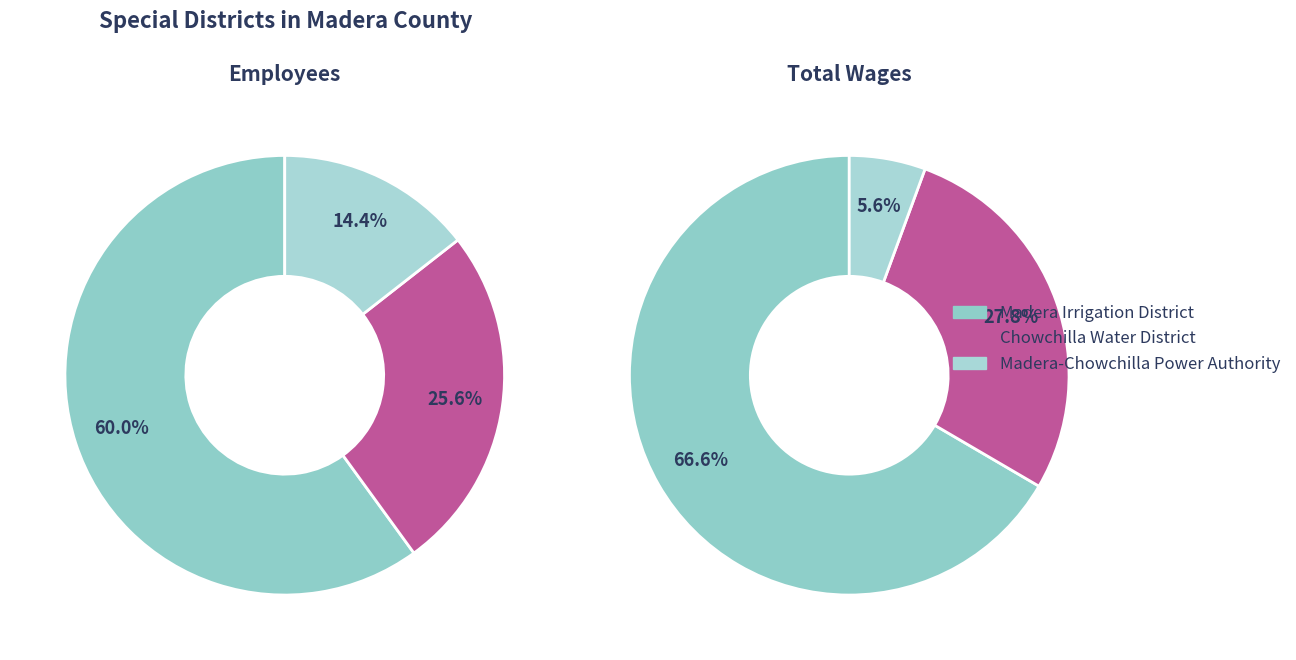

To the nearest percent, what is the average slice percentage?

33%